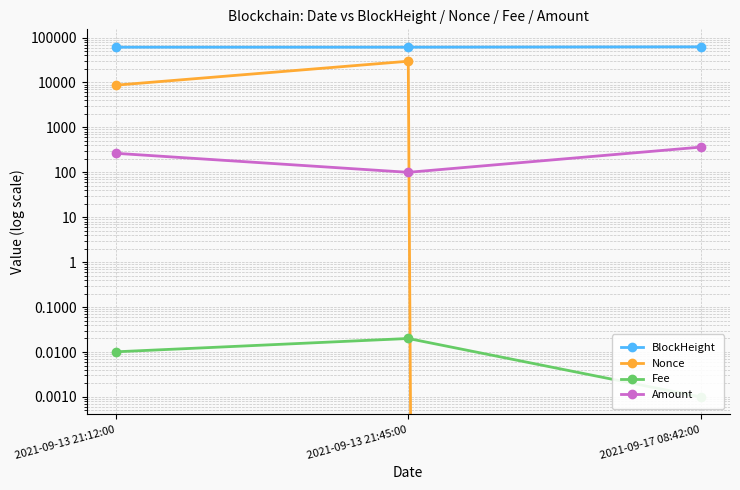

True or false: Nonce has a value of 29730.0 at 2021-09-13 21:45:00.

True